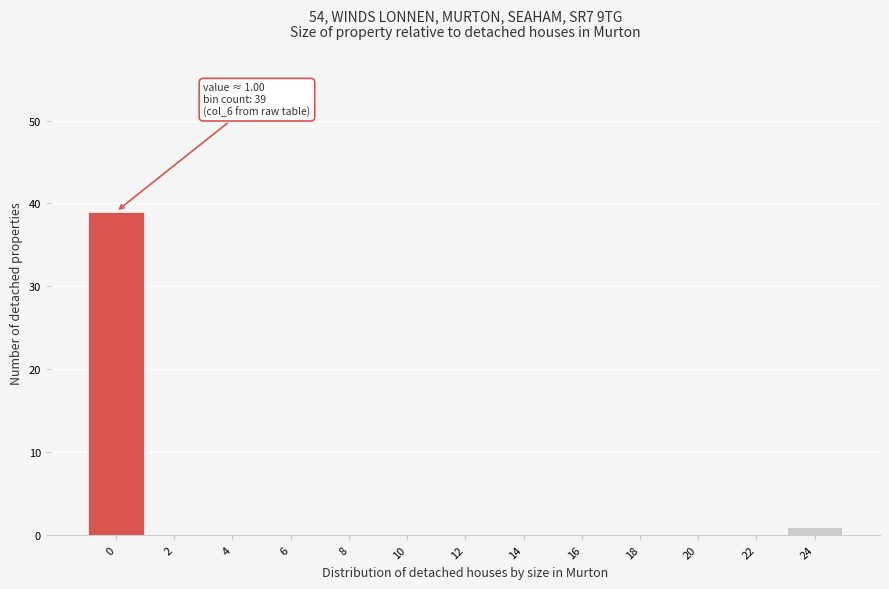

Is it true that the value at 6 is 0?

True